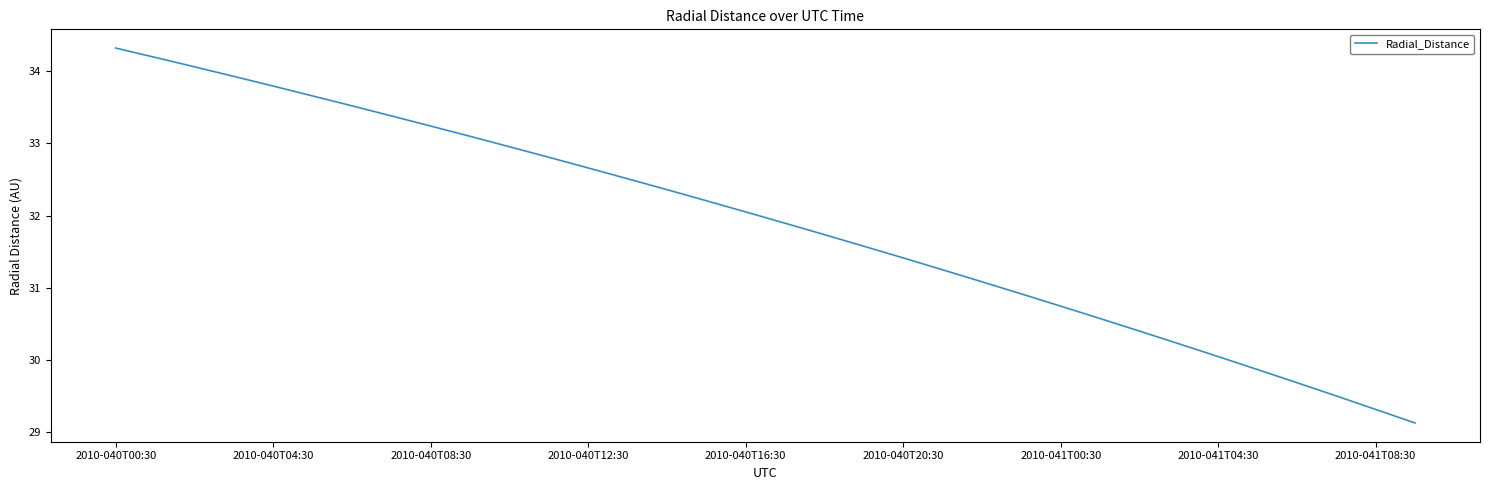

What is the difference between the maximum and minimum values?

5.2